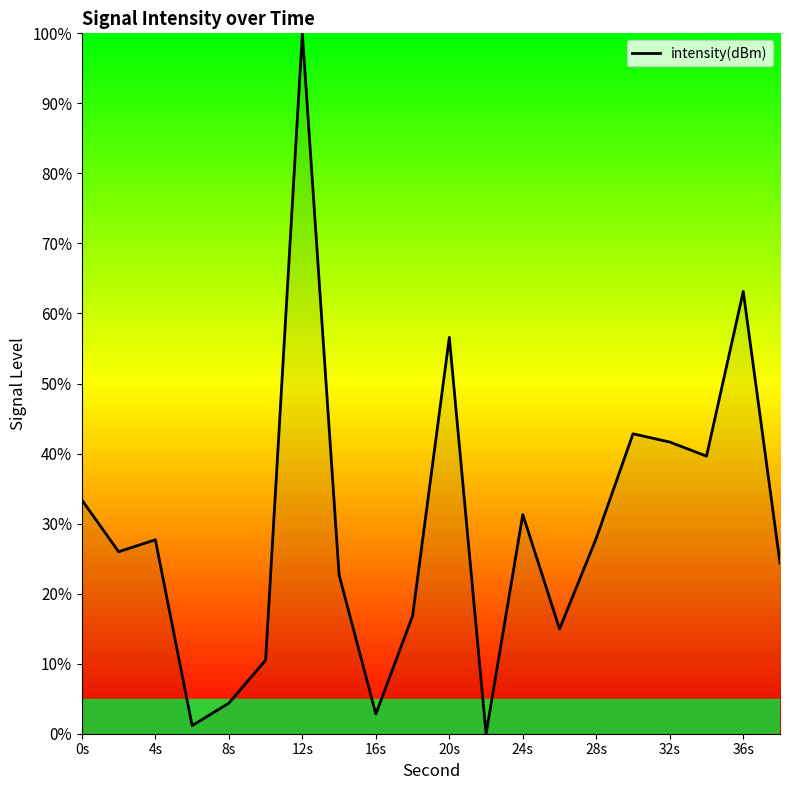

What is the difference between the maximum and minimum values?

100.0